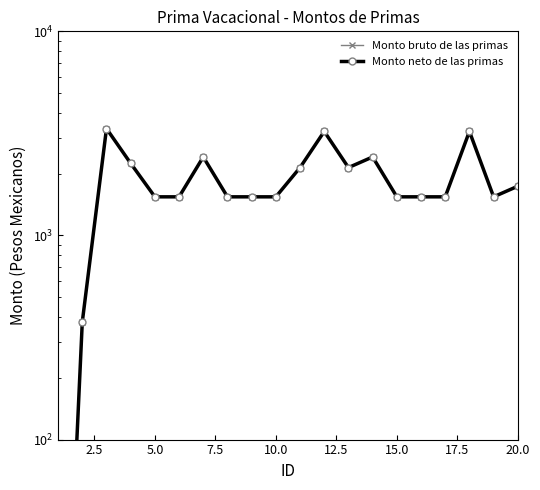

True or false: Monto neto de las primas and Monto bruto de las primas cross at least once.

False